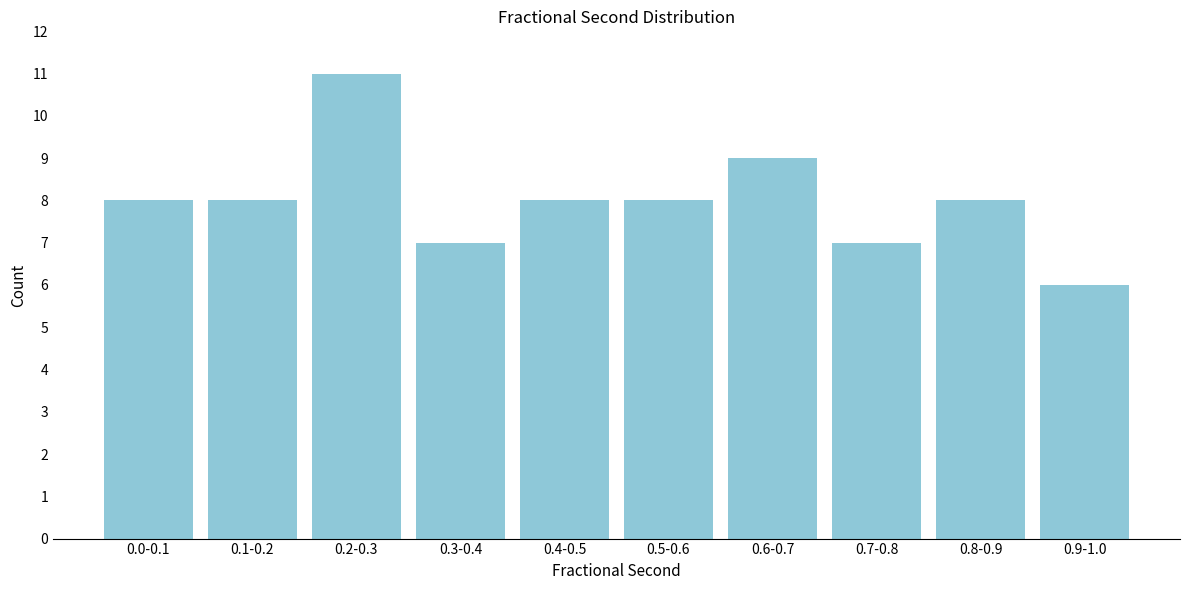

Reading left to right, extract all data points from this chart.

8	8	11	7	8	8	9	7	8	6